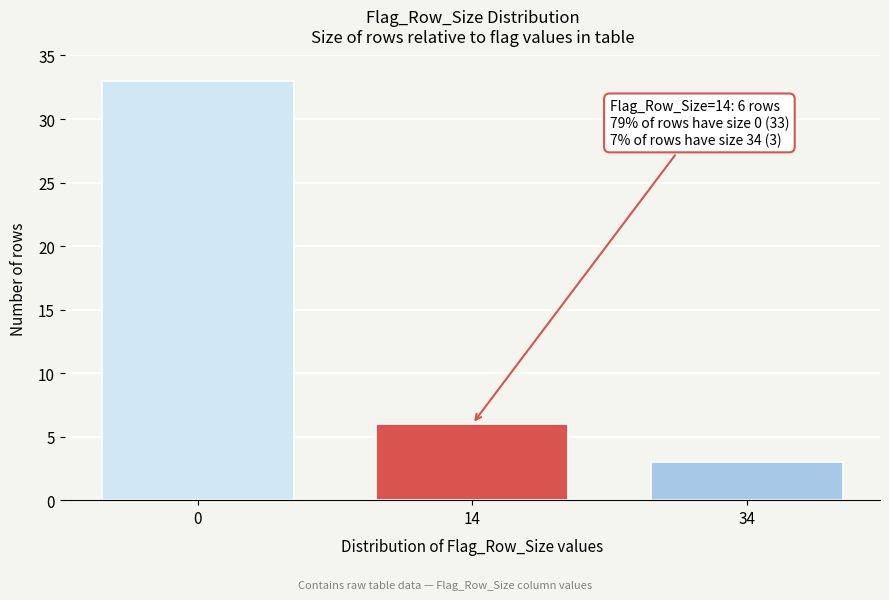

Reading left to right, extract all data points from this chart.

33	6	3